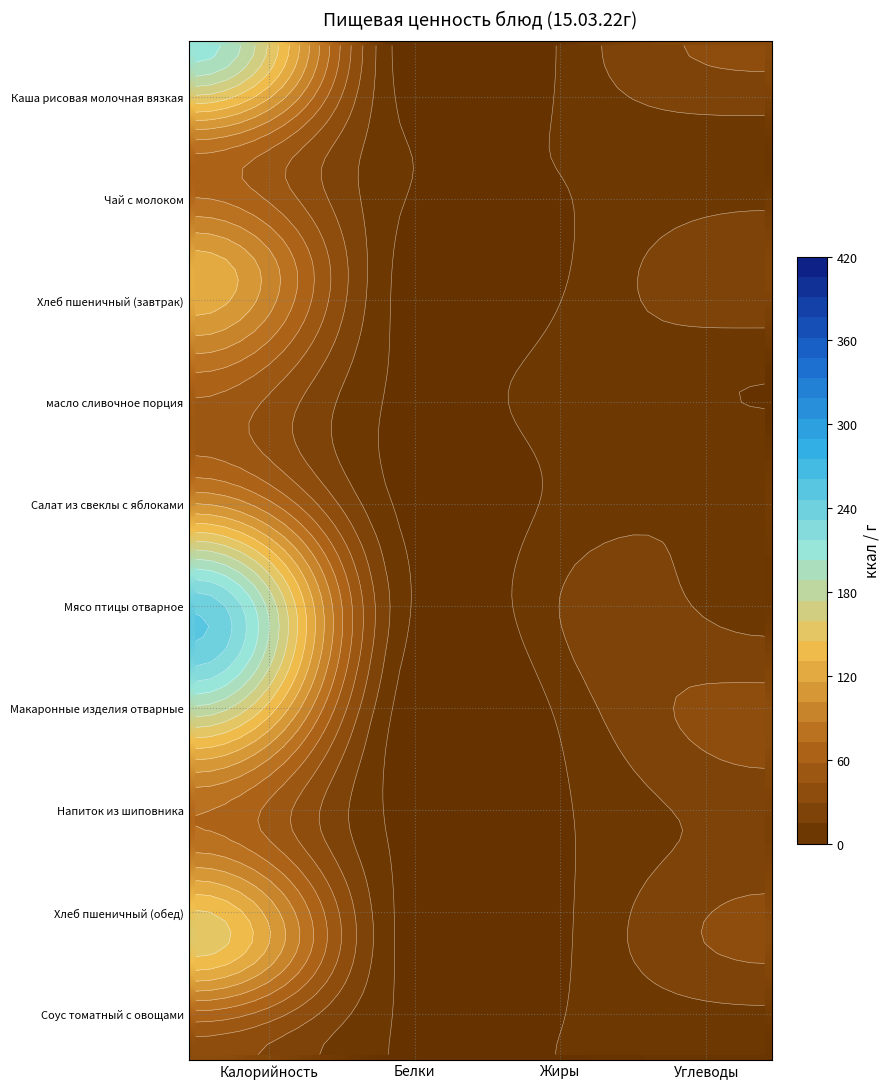

At which label does Соус томатный с овощами first exceed 3?

Калорийность